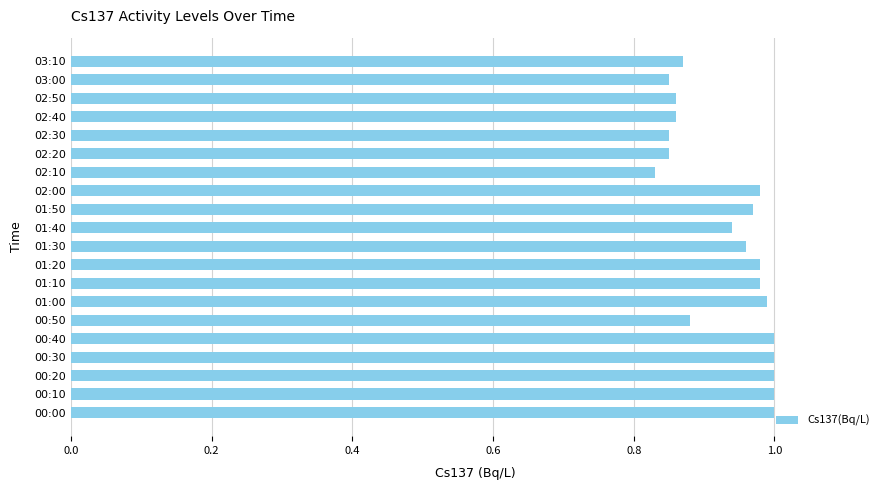

The chart shows a value of 1.0 at 01:20. True or false?

True